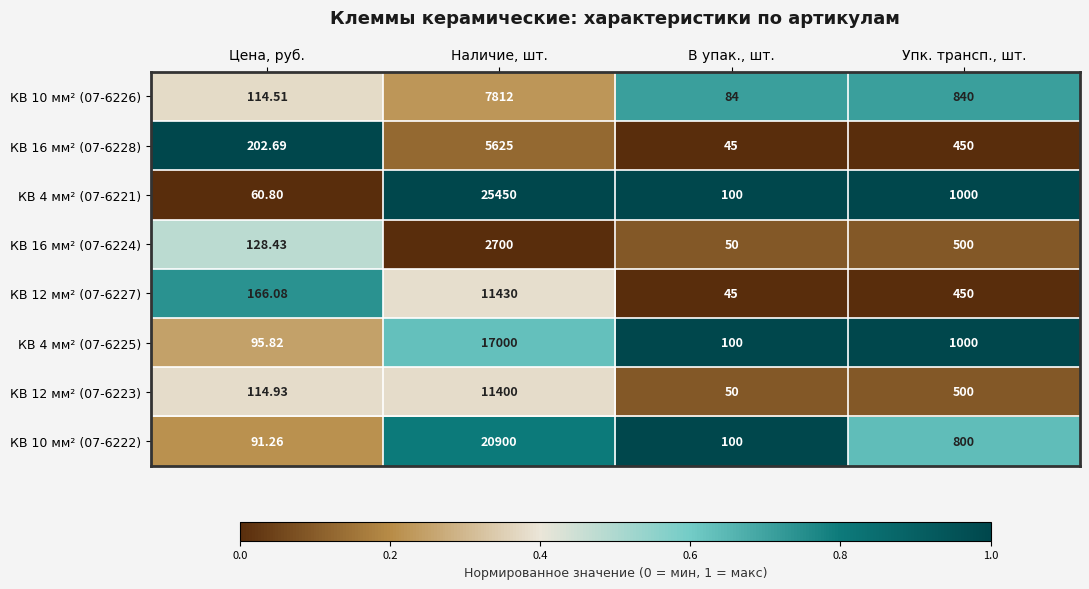

Which label corresponds to the smallest value in the chart?

В упак., шт.